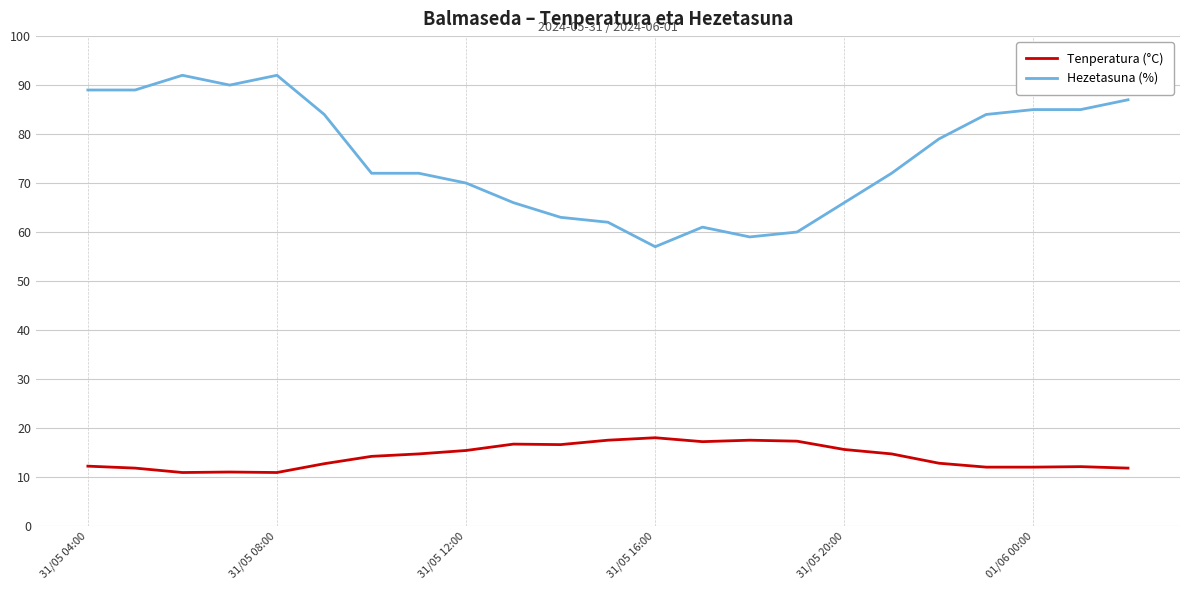

What is the maximum value shown in the chart?

92.0